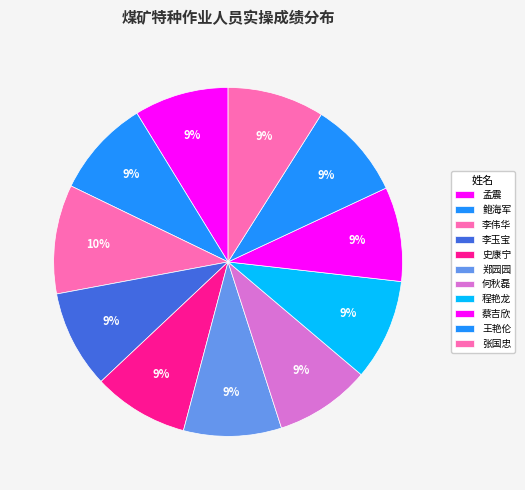

Combined, do 程艳龙 and 李玉宝 account for over 50%?

No